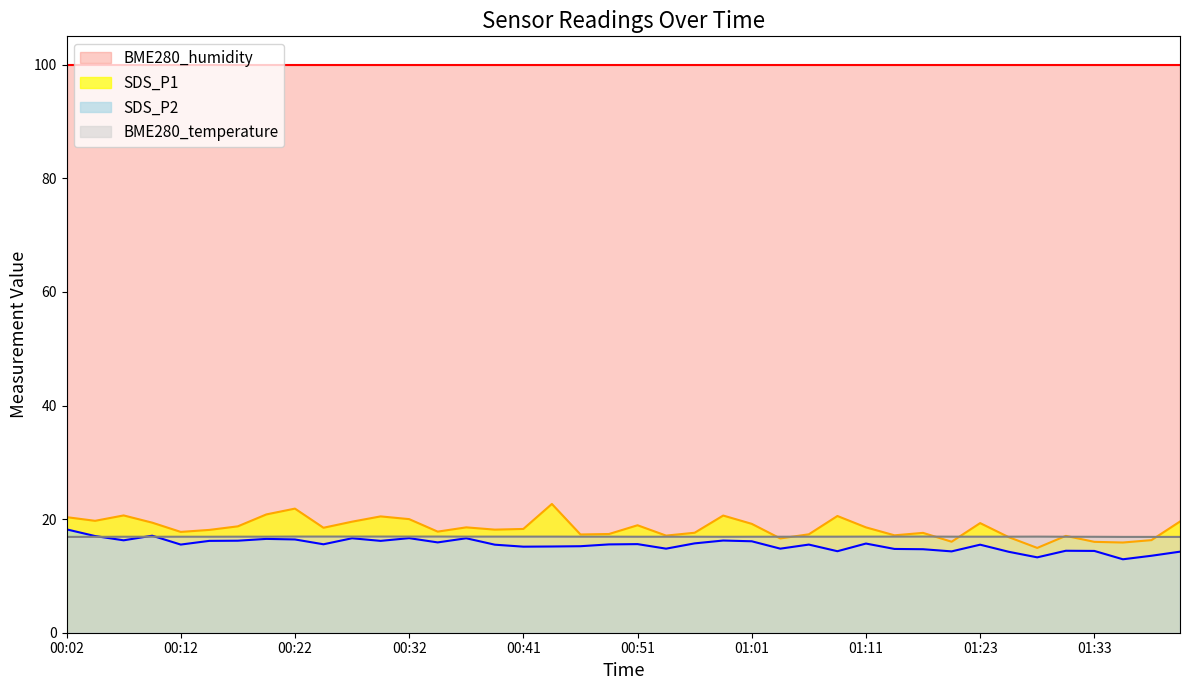

Is it true that BME280_temperature equals 16.9 at 00:19?

True